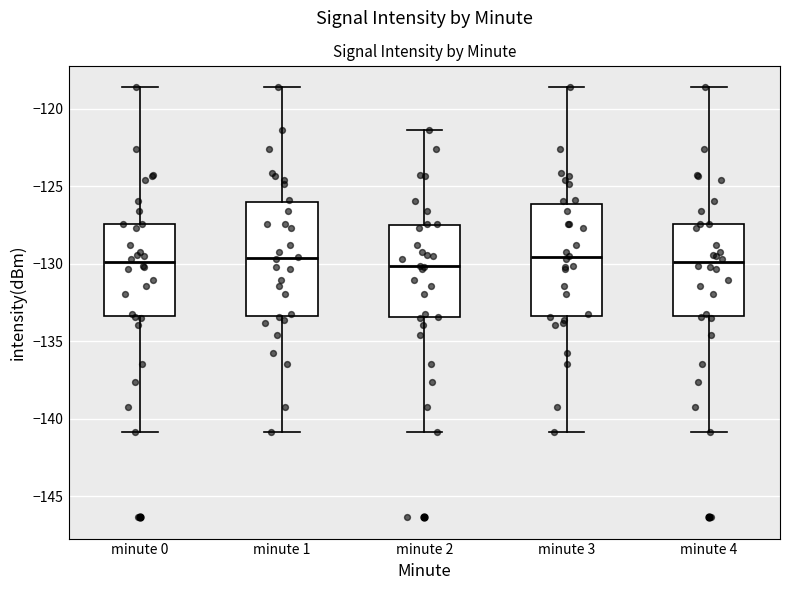

Reading left to right, read every box against the y-axis: the position of its median line, the range the box covers, and the ends of its whiskers. The values are not printed on the chart, so give them approximately, as read against the axis.

minute 0: median -130.0, box -133.5 to -127.5, whiskers -141.0 to -118.5
minute 1: median -129.5, box -133.5 to -126.0, whiskers -141.0 to -118.5
minute 2: median -130.0, box -133.5 to -127.5, whiskers -141.0 to -121.5
minute 3: median -129.5, box -133.5 to -126.0, whiskers -141.0 to -118.5
minute 4: median -130.0, box -133.5 to -127.5, whiskers -141.0 to -118.5